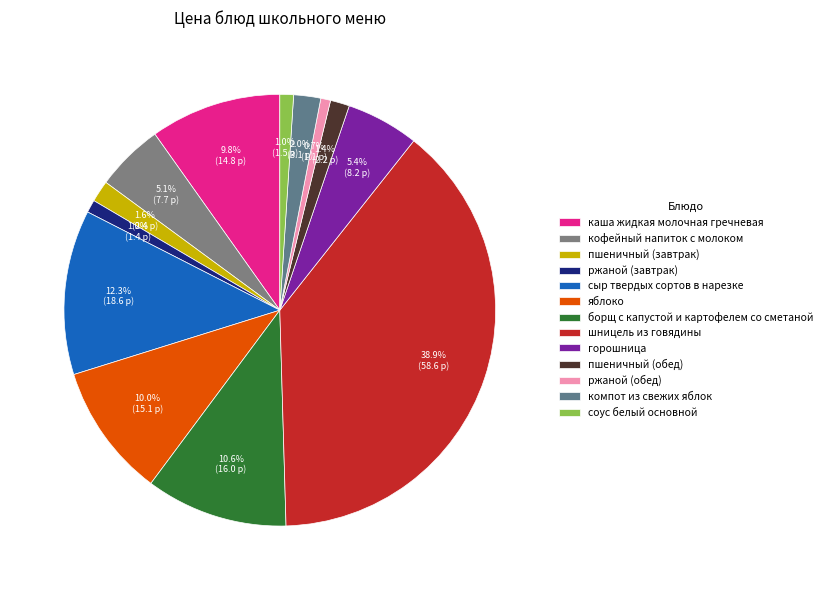

How many segments does this pie chart have?

13